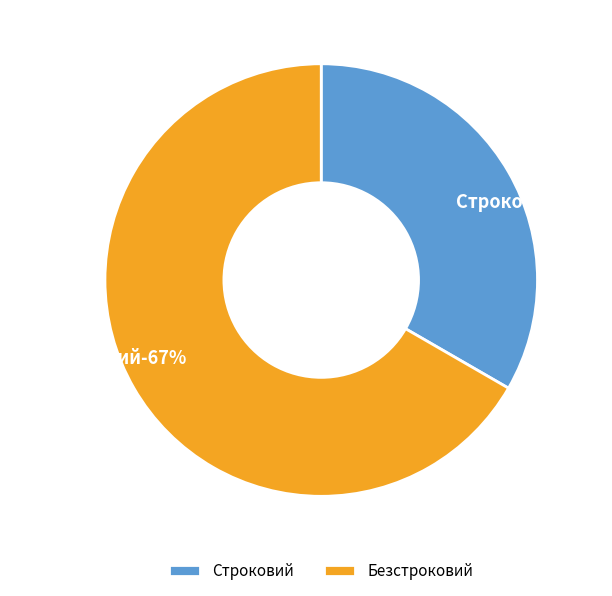

Which category has the smallest portion of the pie?

Строковий